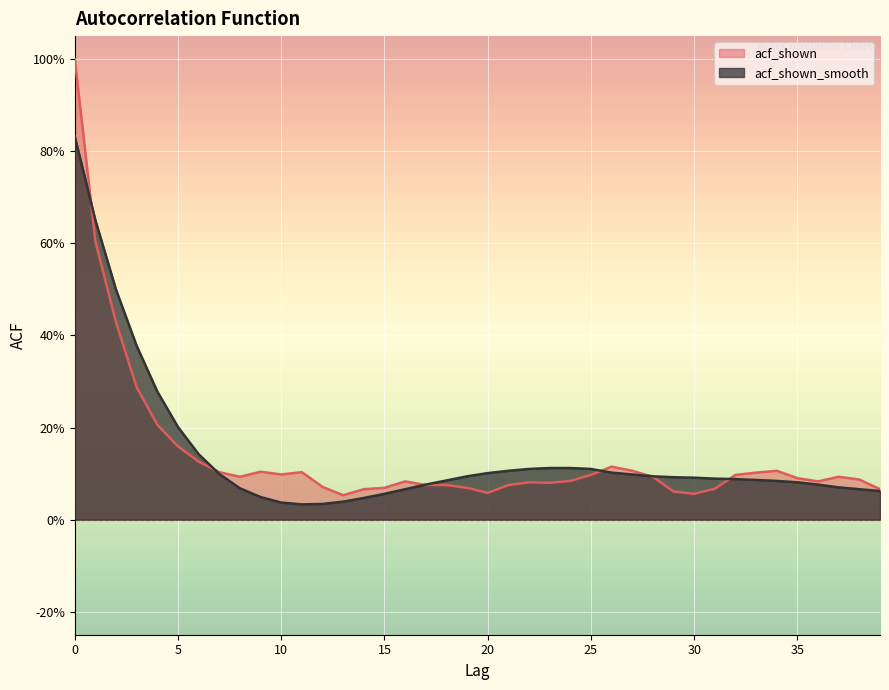

Which has a higher value, 15 or 27?

27